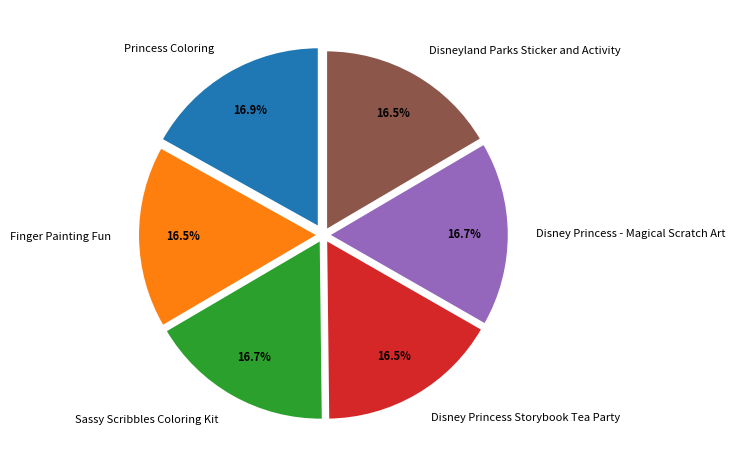

What is the ratio of the value at Princess Coloring to the value at Disney Princess - Magical Scratch Art?

1.0